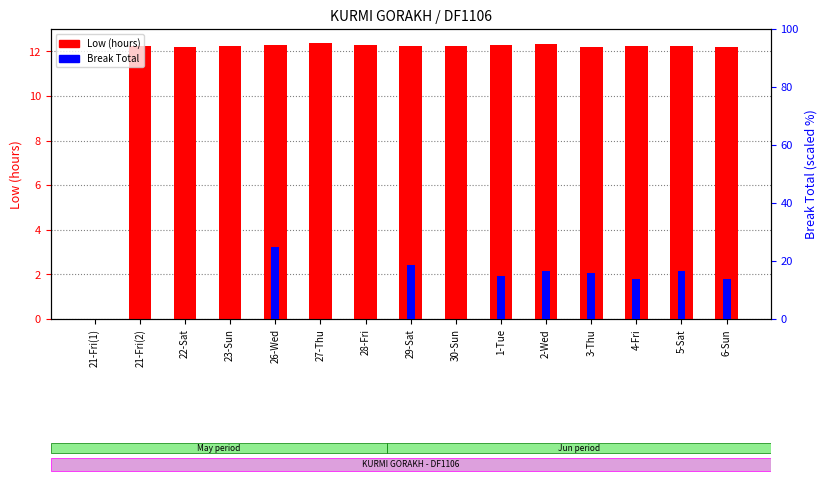

How many series are shown in this chart?

2